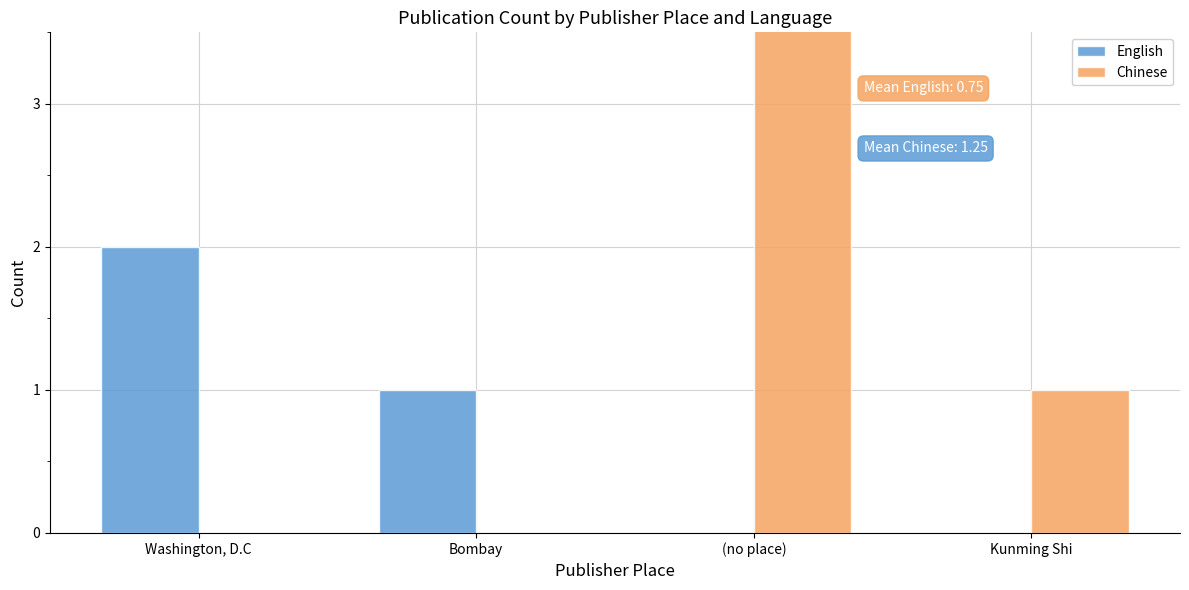

Which category has the lowest value in the Chinese series?

Washington, D.C